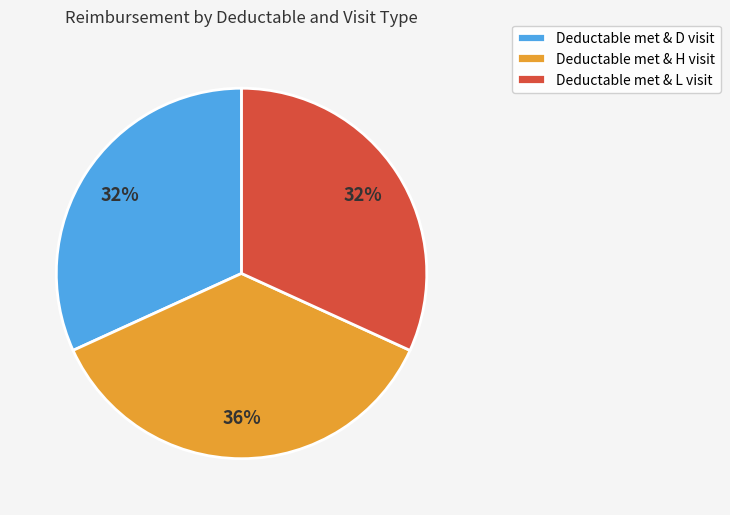

To the nearest percent, what is the combined percentage of Deductable met & L visit and Deductable met & H visit?

68%